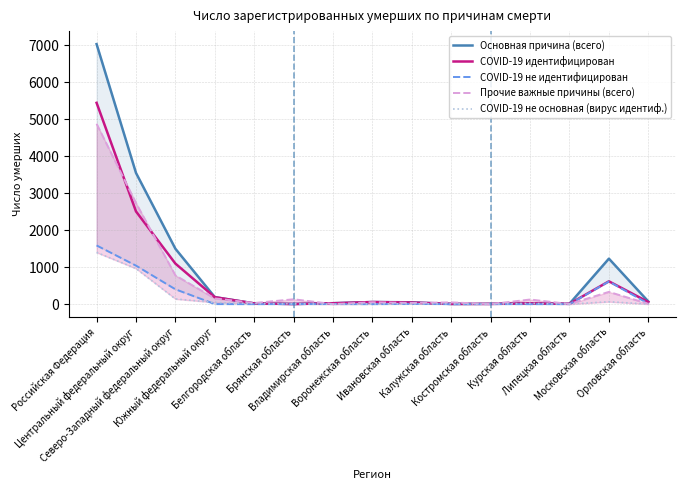

How many values in the Основная причина (всего) series are below 50?

7